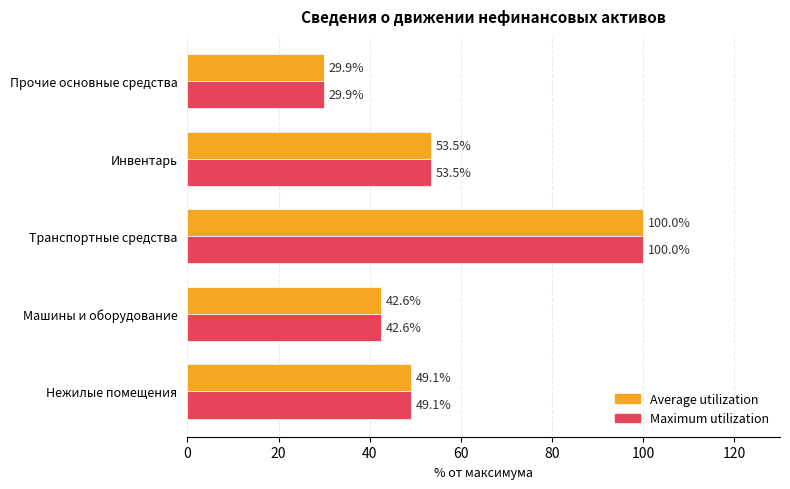

The Maximum utilization series shows 53.5 at Инвентарь. True or false?

True